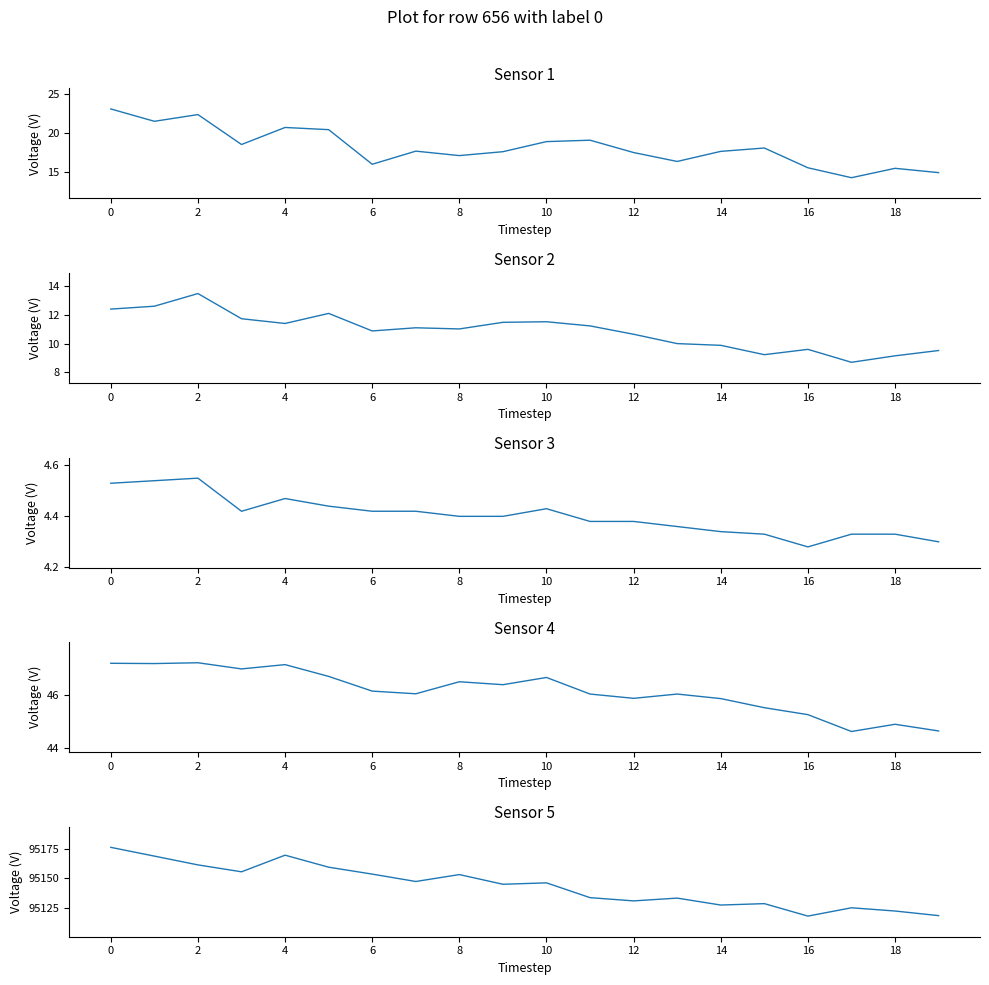

Between 2 and 6, which is larger?

2